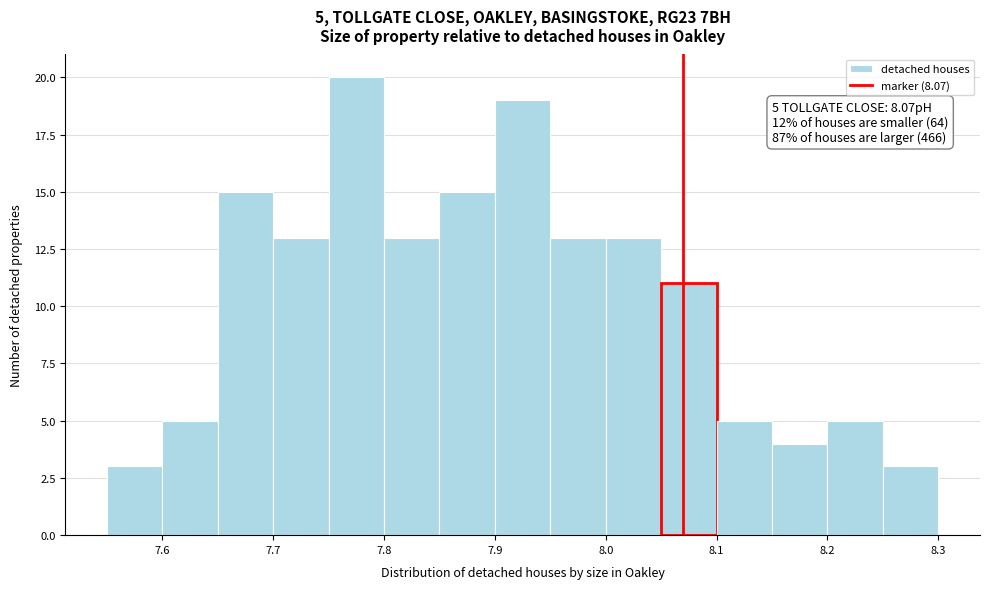

Over which range of the x-axis is the bar tallest?

7.75 to 7.80